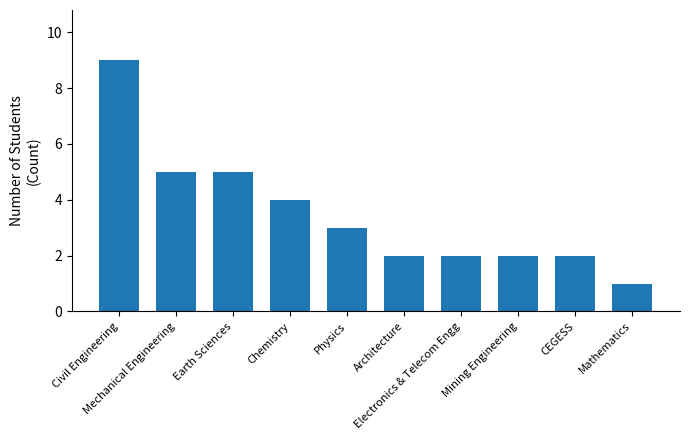

What is the difference between the second highest and minimum values?

4